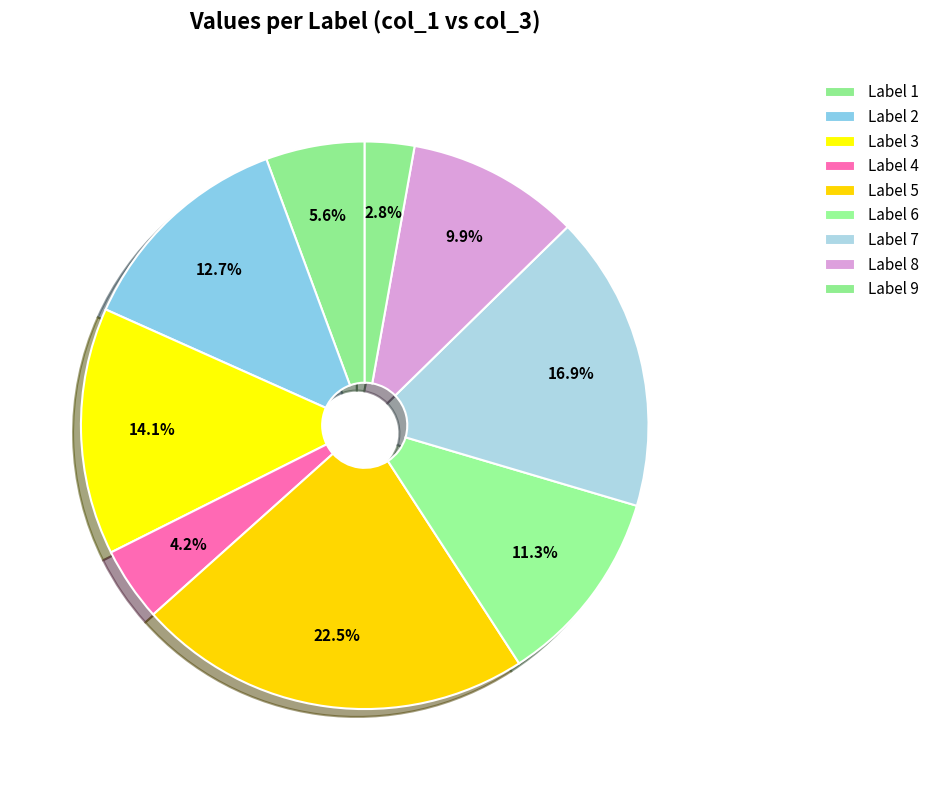

How many segments does this pie chart have?

9